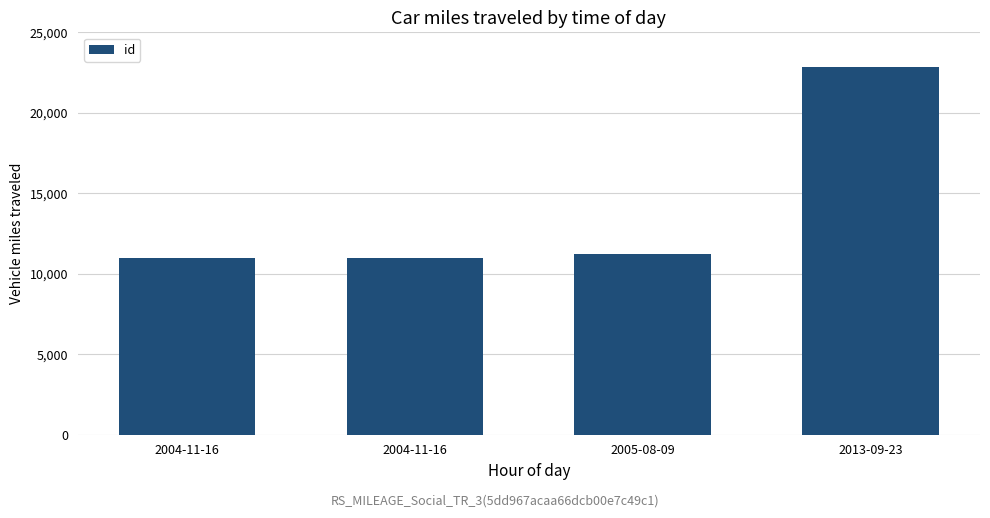

How many values are below 11199?

2